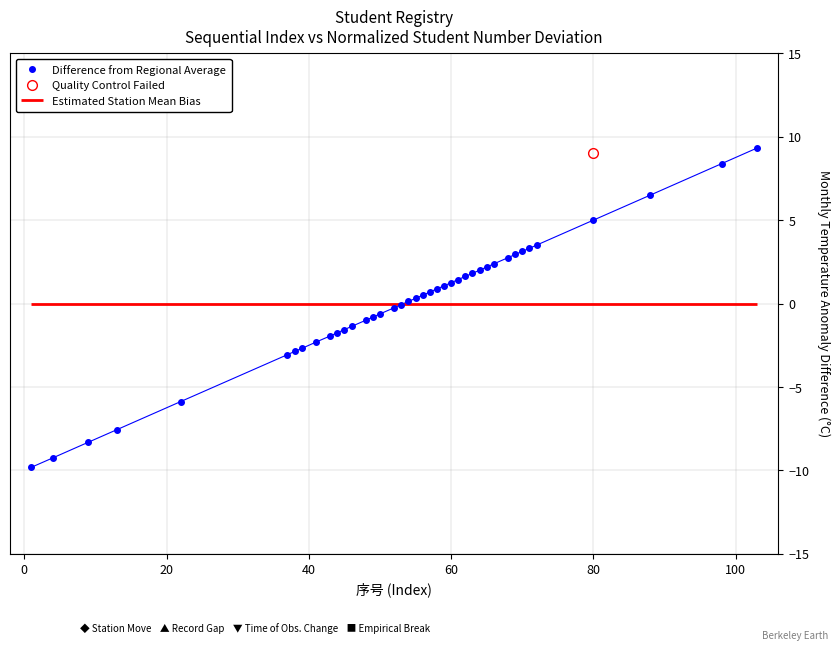

What is the highest value of the Difference from Regional Average series?

9.3